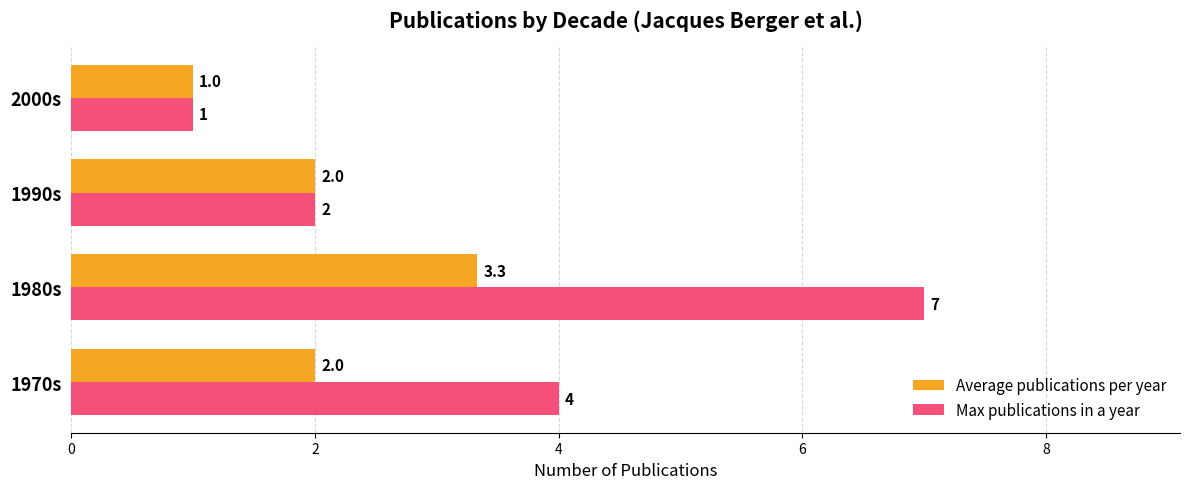

At which category is the sum across all series the highest?

1980s